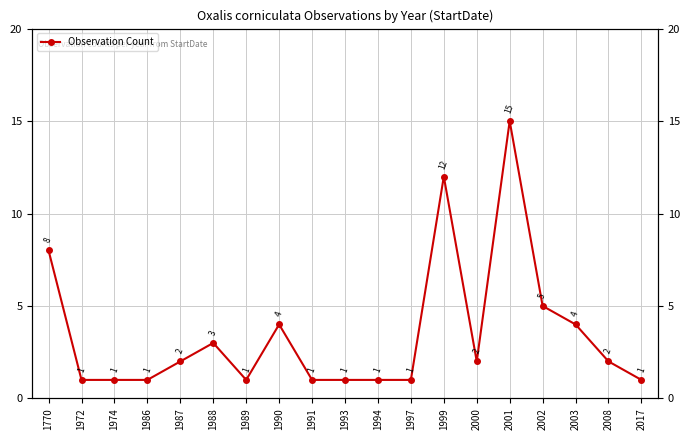

At which category does the chart reach its minimum across all series?

1972